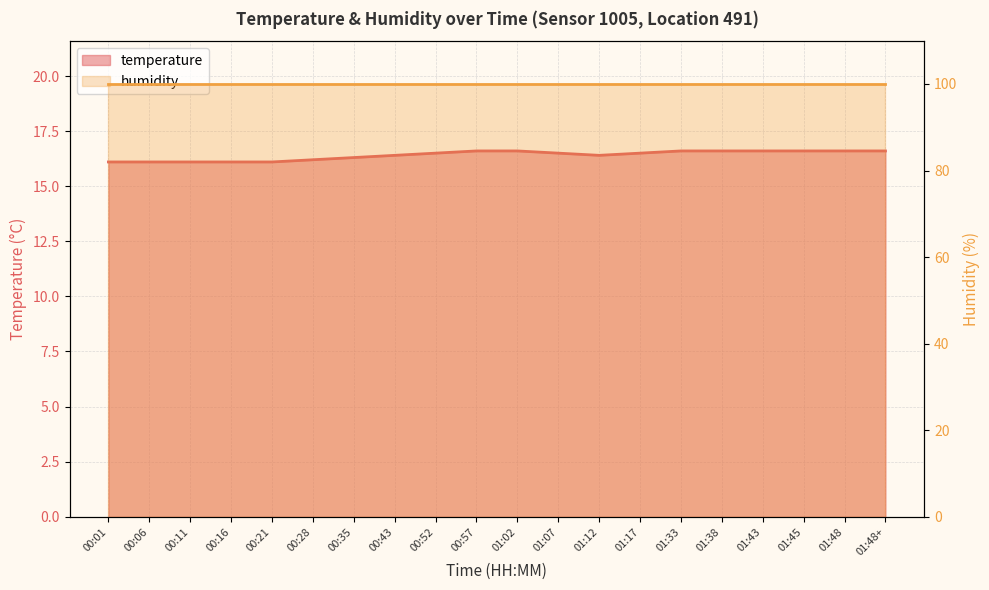

Reading left to right, extract all data points from this chart.

00:01=16.1	00:06=16.1	00:11=16.1	00:16=16.1	00:21=16.1	00:28=16.2	00:35=16.3	00:43=16.4	00:52=16.5	00:57=16.6	01:02=16.6	01:07=16.5	01:12=16.4	01:17=16.5	01:33=16.6	01:38=16.6	01:43=16.6	01:45=16.6	01:48=16.6	01:48+=16.6